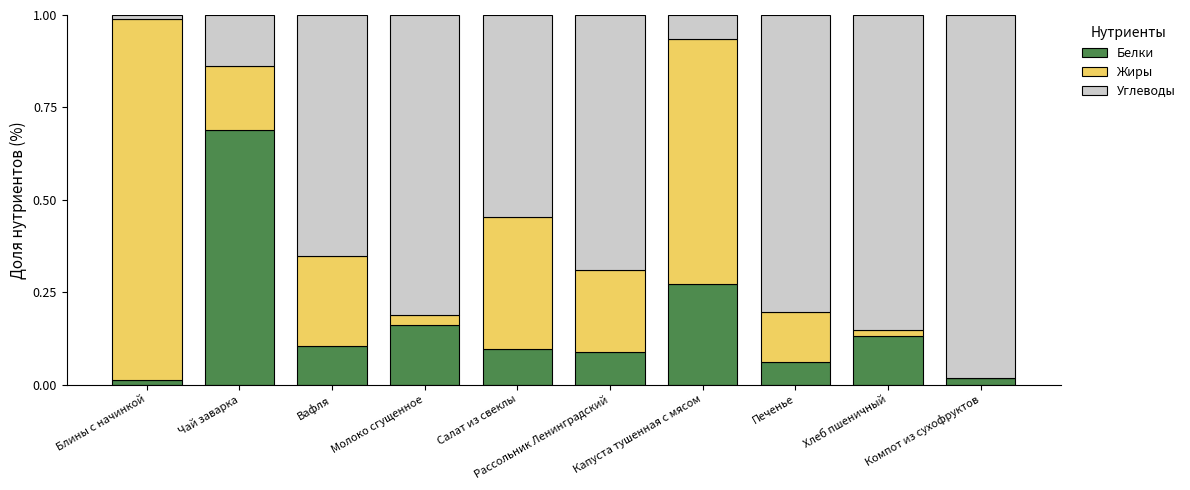

Is it true that Белки equals 1.2 at Чай заварка?

False